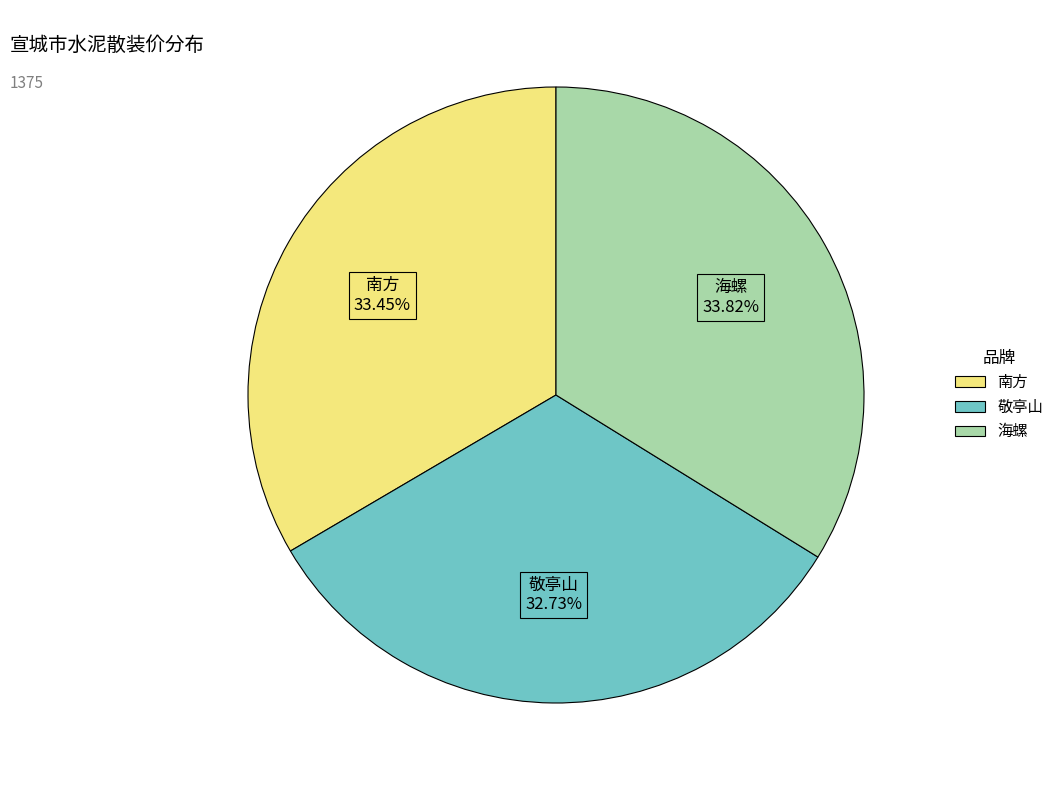

True or false: 南方 accounts for 26% of the total.

False